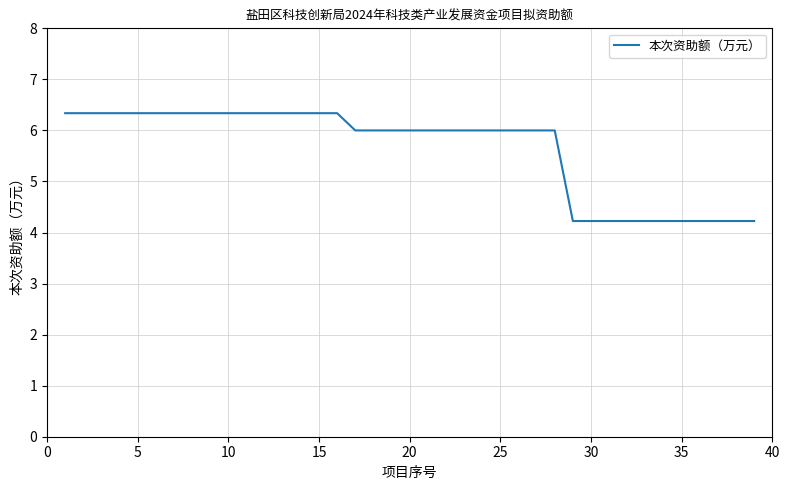

What is the difference between the maximum and minimum values?

2.1